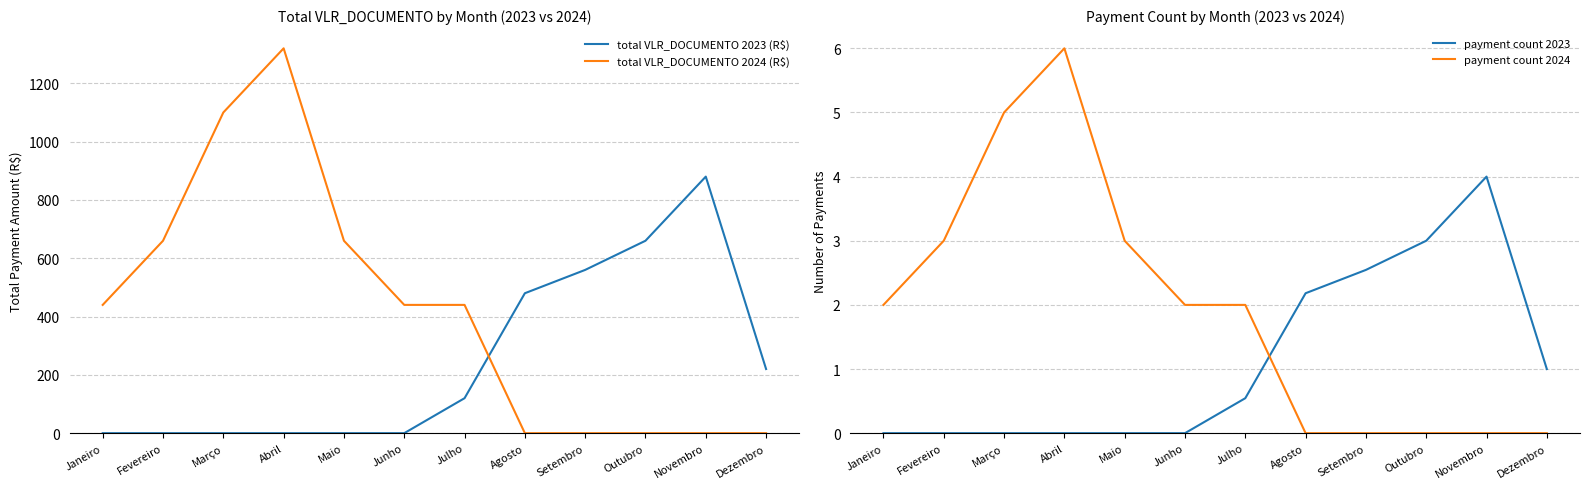

What is the greatest value displayed?

1320.0